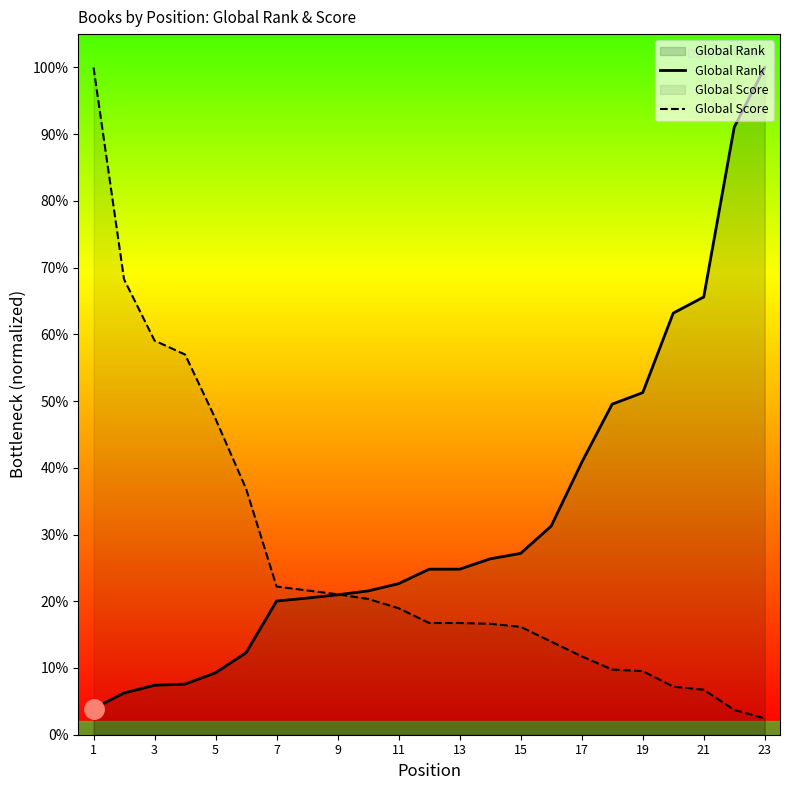

True or false: Global Score has more than 0 points higher than both neighbors.

False